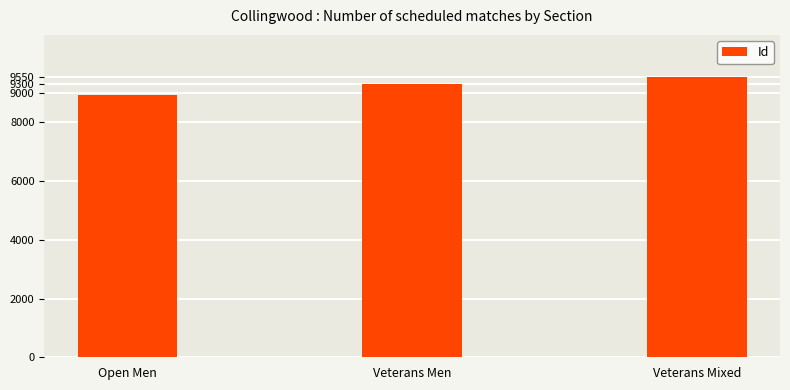

Reading left to right, extract all data points from this chart.

Open Men=8947	Veterans Men=9300	Veterans Mixed=9550